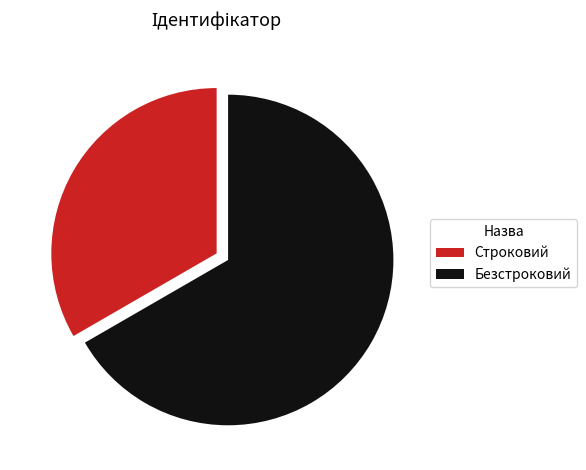

True or false: Строковий accounts for 45% of the total.

False